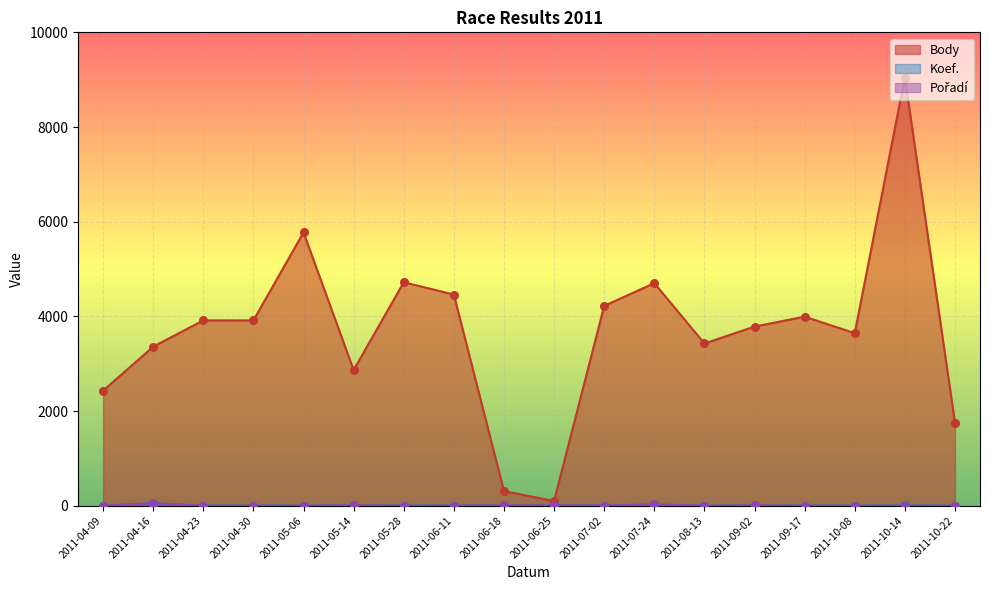

Is the value of Pořadí at 2011-04-30 greater than the value of Koef. at 2011-09-17?

No